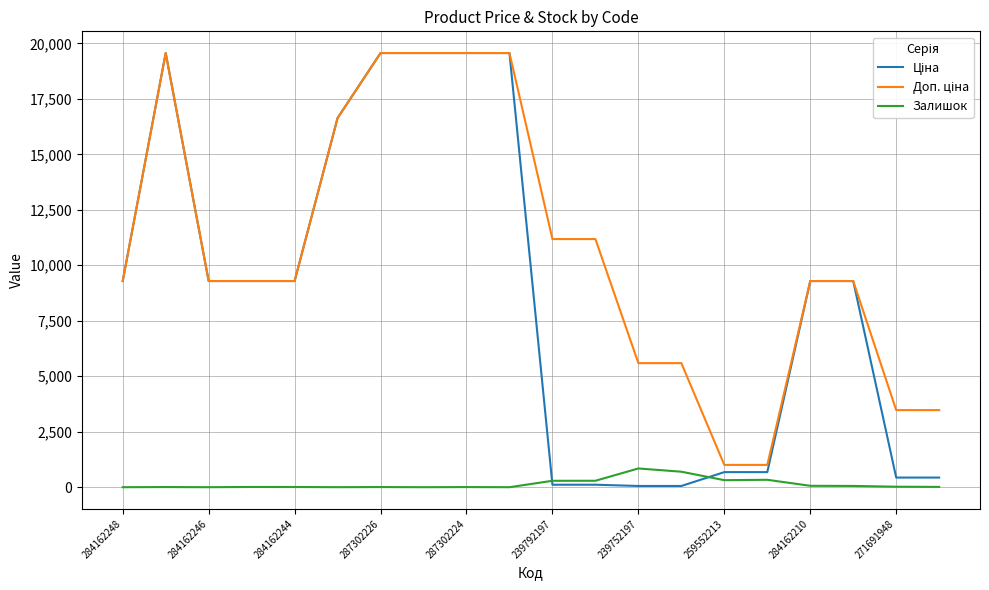

What is the label of the 14th point from the left?

13